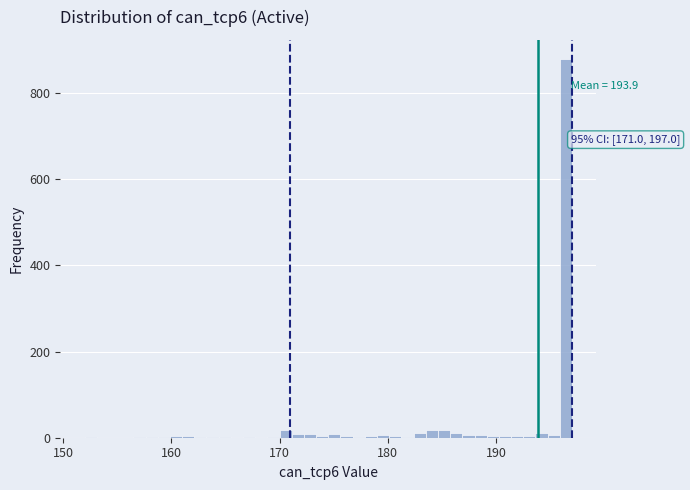

Around what value on the x-axis is the tallest bar? Give the approximate position of its centre, as read against the axis.

196